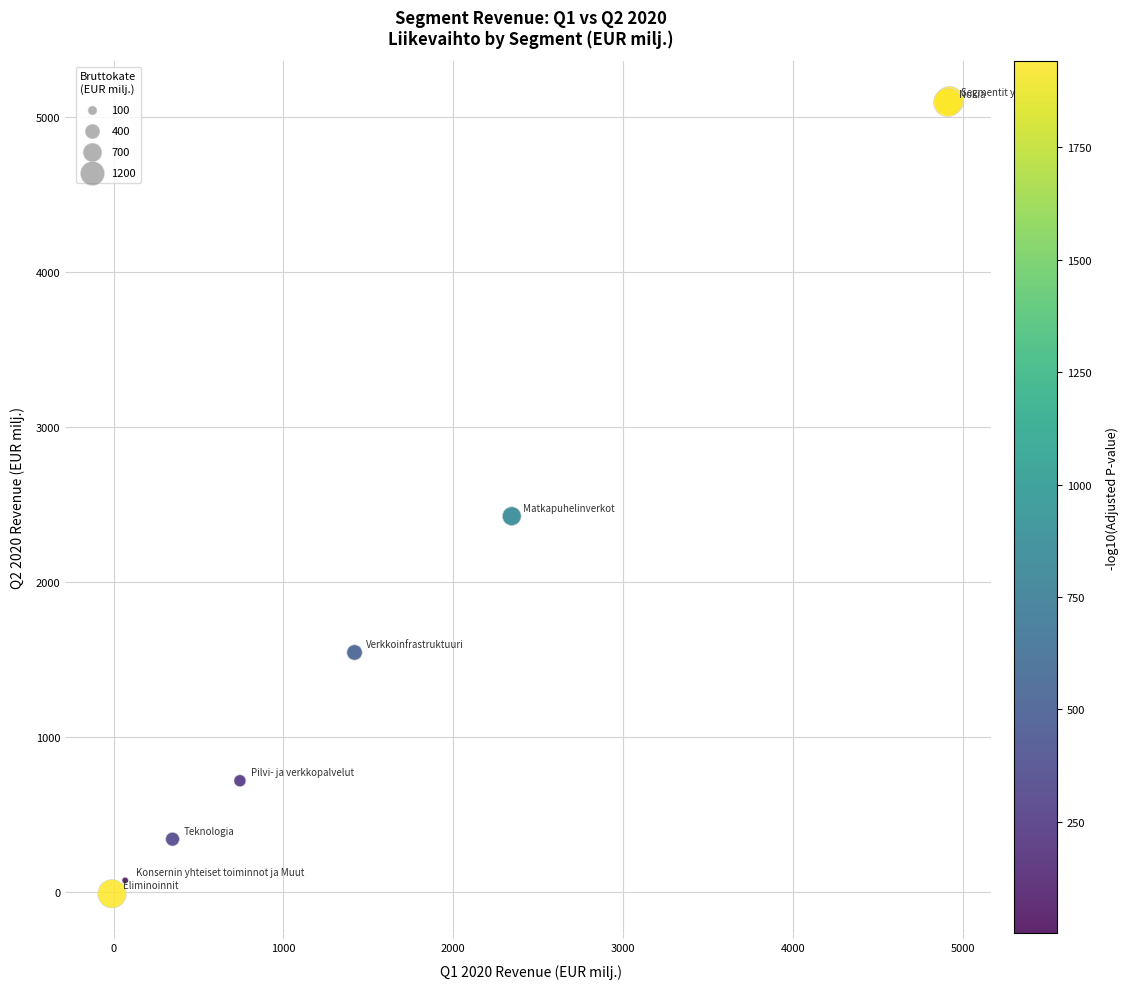

What Y value in the scatter plot is closest to 2546?

2424